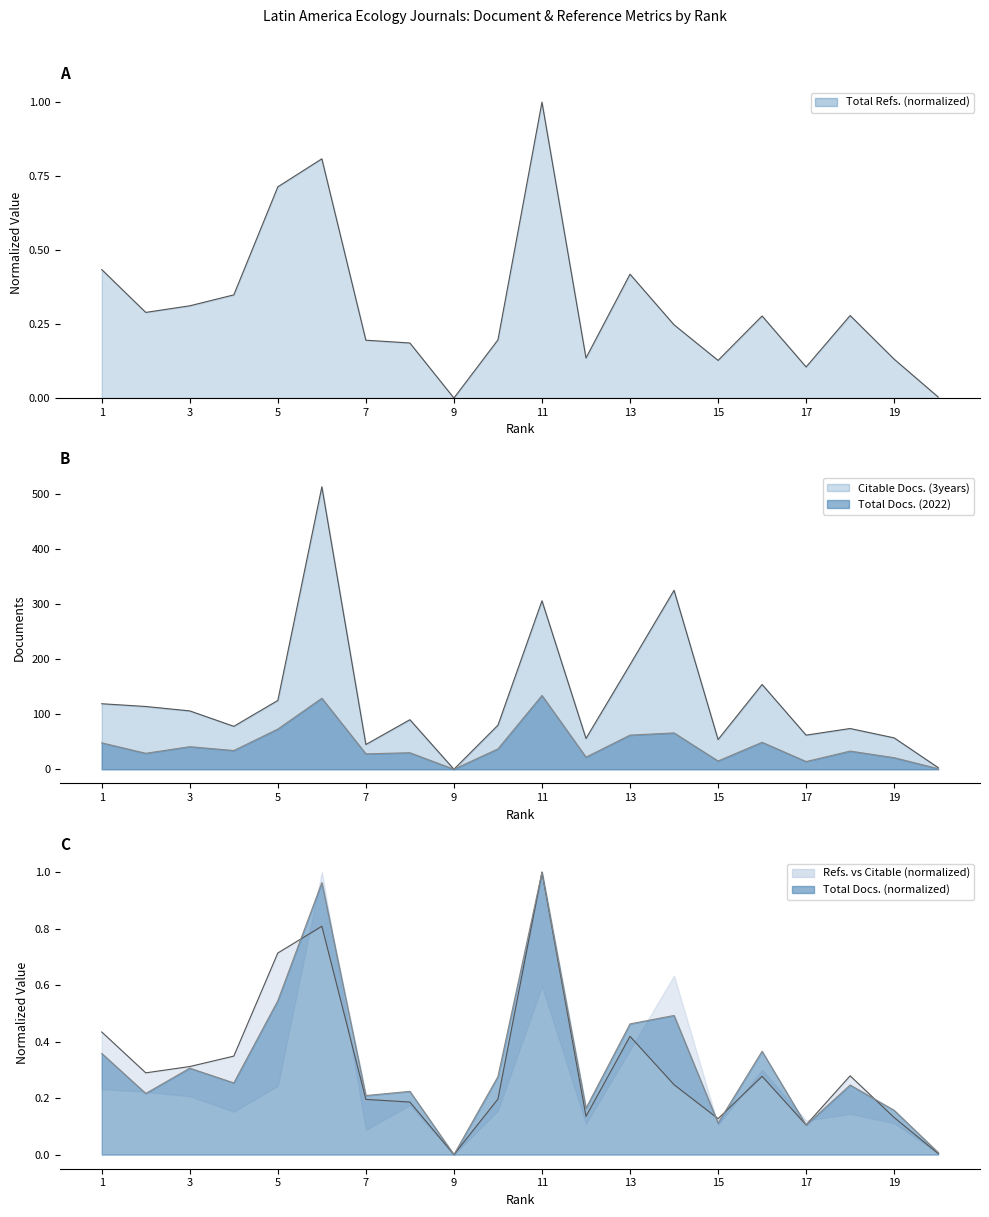

Where does the Total Docs. (2022) series first go above 34?

1